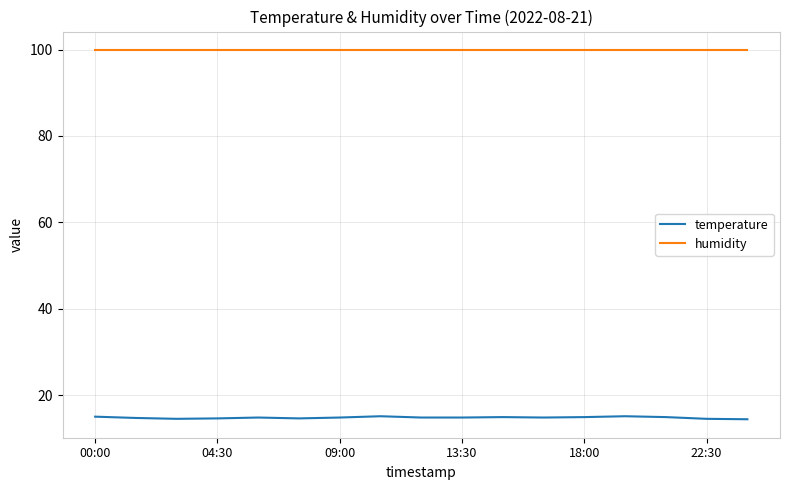

Rank the series by their average value, from highest to lowest.

humidity, temperature